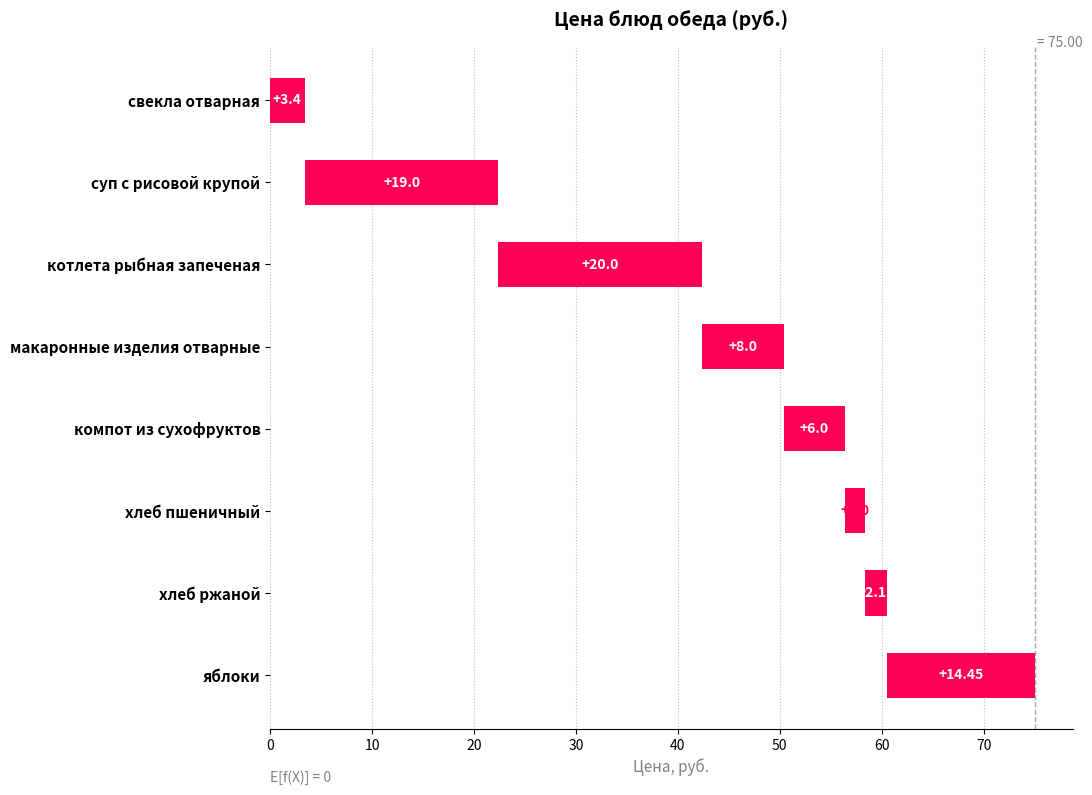

Reading left to right, extract all data points from this chart.

3.4	19.0	20.0	8.0	6.0	2.0	2.1	14.4